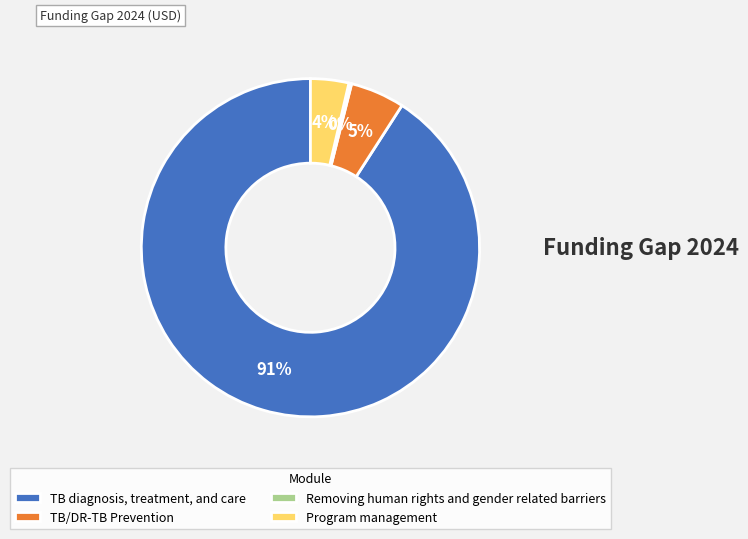

The TB diagnosis, treatment, and care slice represents 91% of the pie. True or false?

True